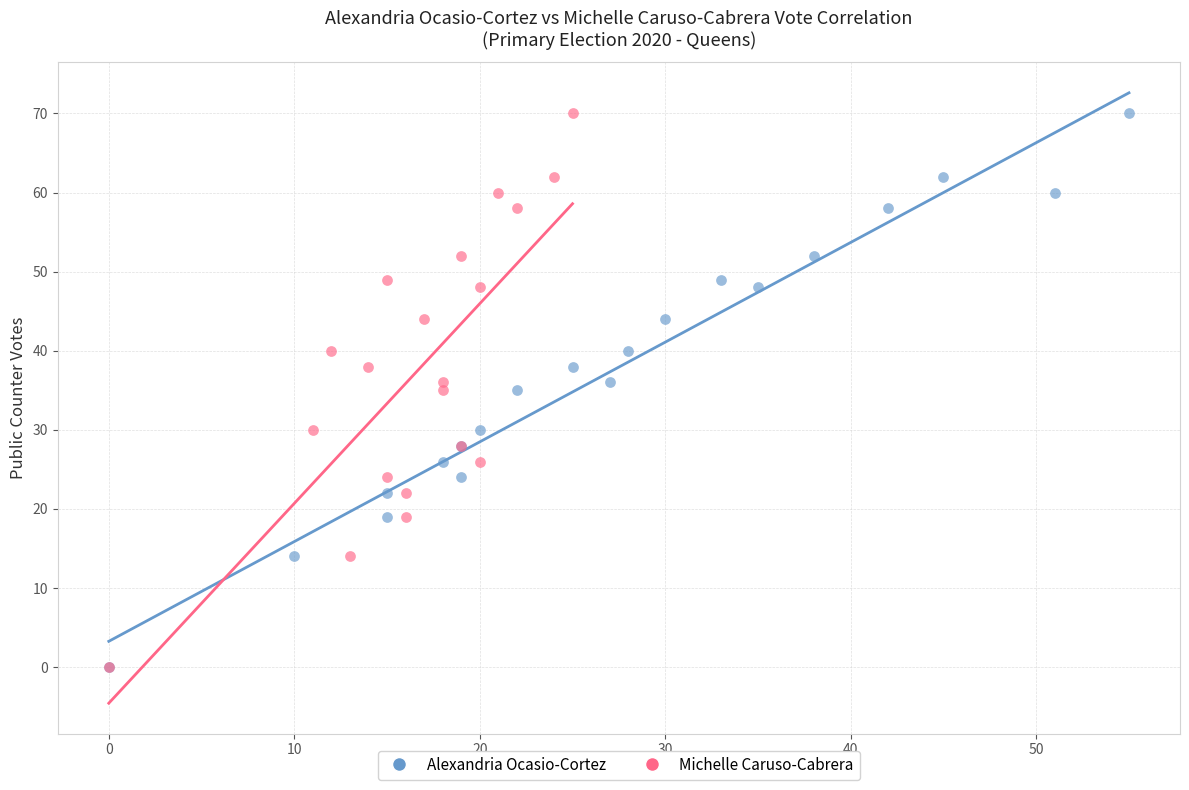

What are all the series names shown in the legend?

Alexandria Ocasio-Cortez, Michelle Caruso-Cabrera